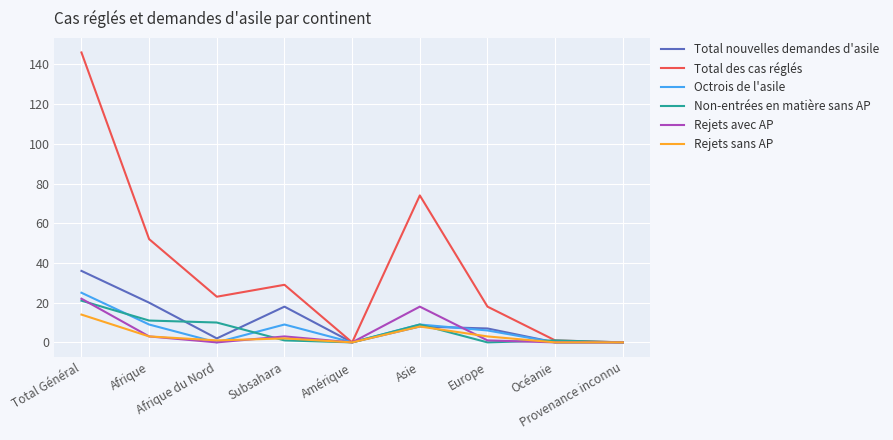

Which series has the widest spread of values?

Total des cas réglés